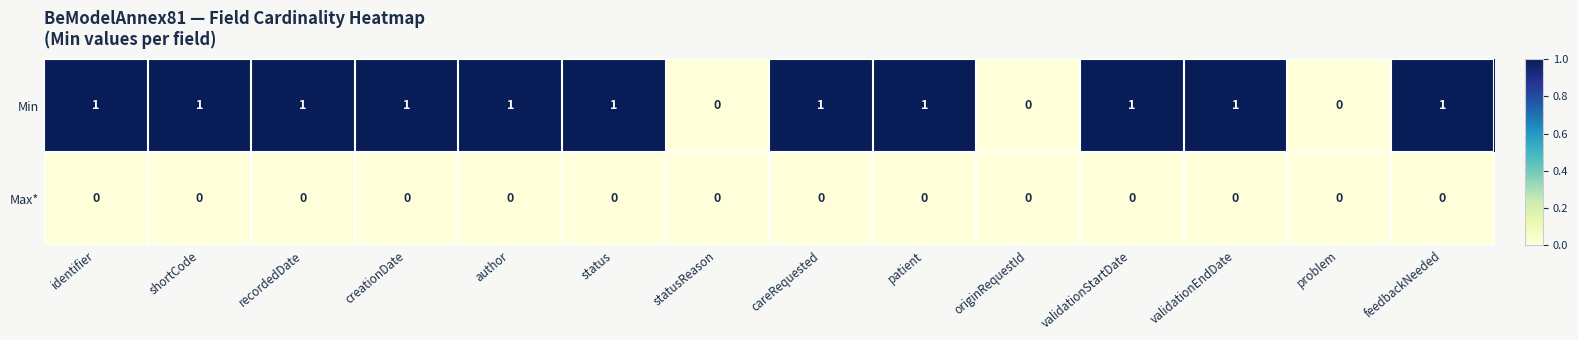

How many categories are shown in the chart?

14